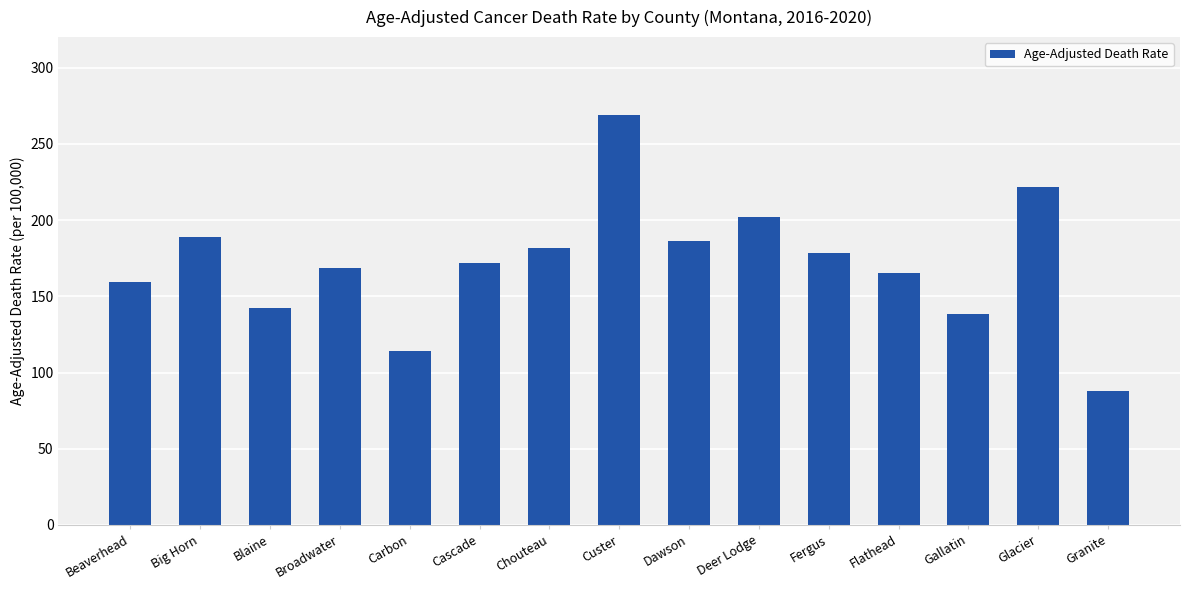

What is the change in value from Chouteau to Gallatin?

-42.9